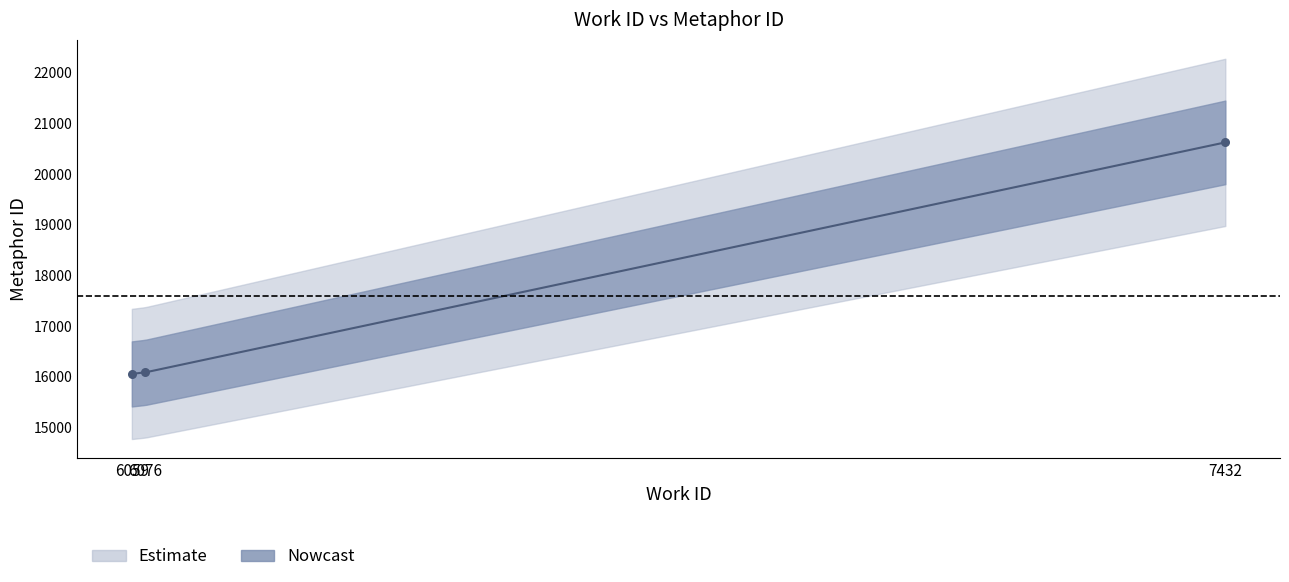

What is the ratio of the value at 6076 to the value at 7432?

0.8